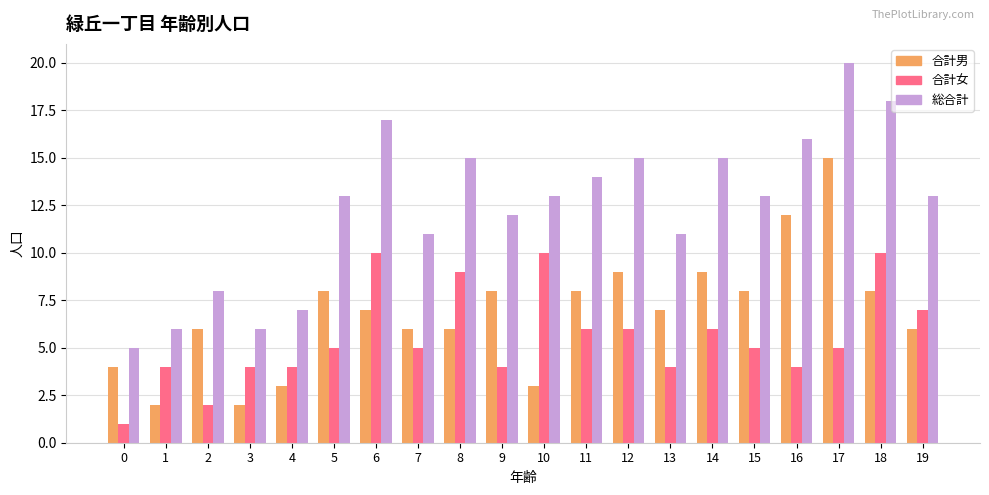

Read the 総合計 value at 5, to the nearest 10.

10